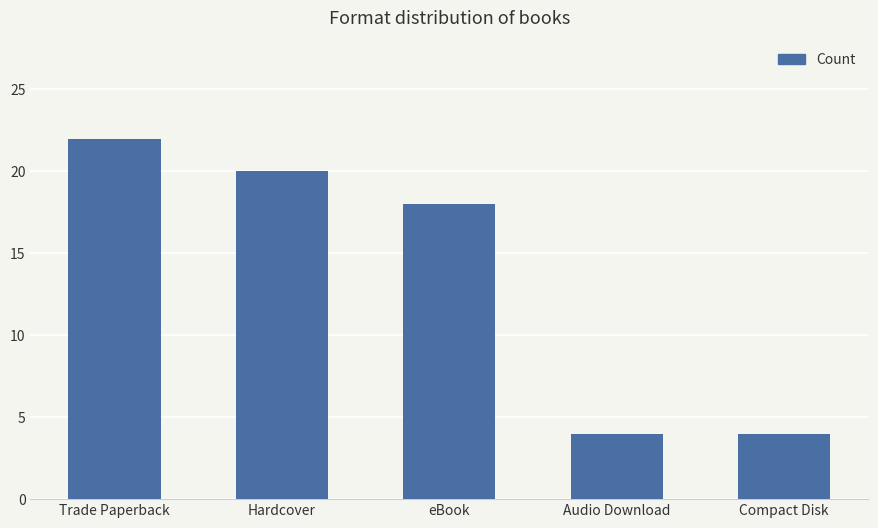

What is the label of the 1st bar from the right?

Compact Disk